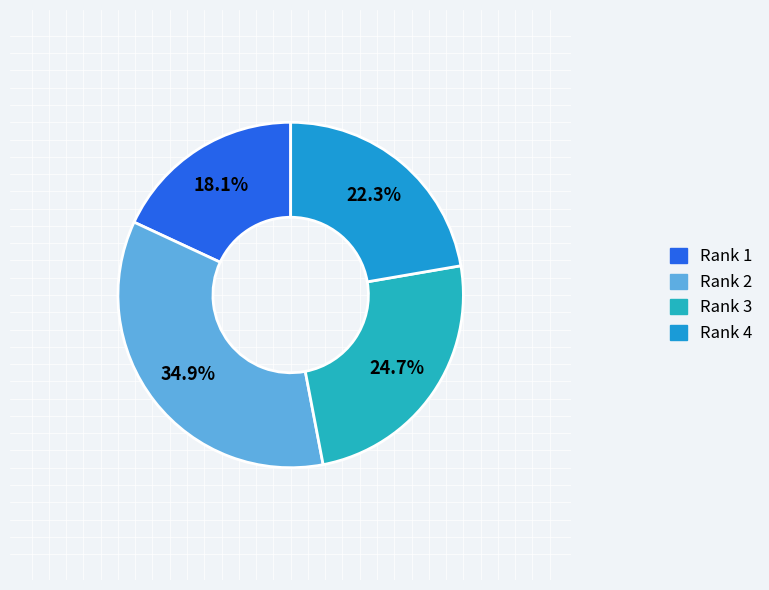

To the nearest percent, what is the average slice percentage?

25%